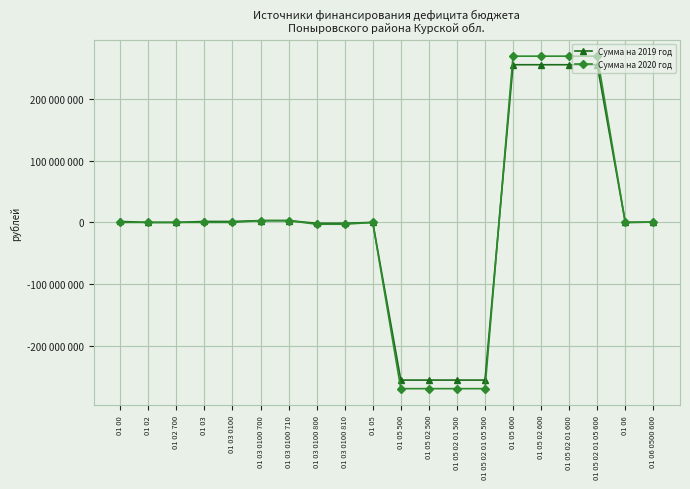

Does the chart have visible grid lines?

Yes